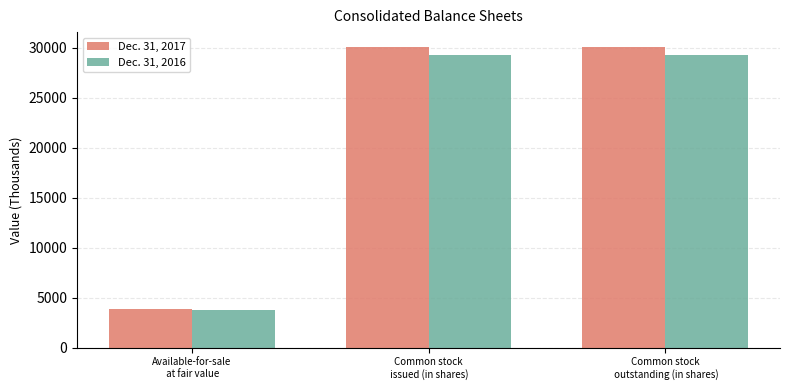

What is the highest value of the Dec. 31, 2017 series?

30084